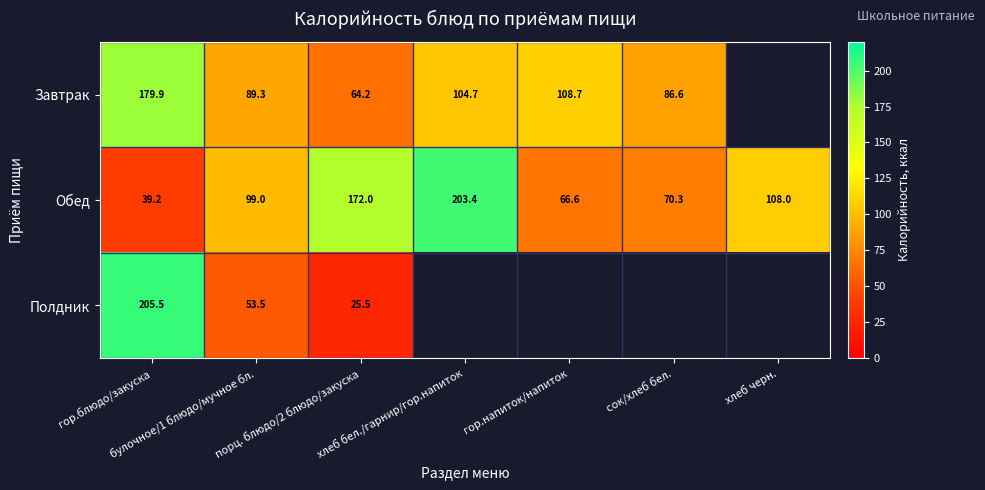

What is the sum of all Обед values?

758.5